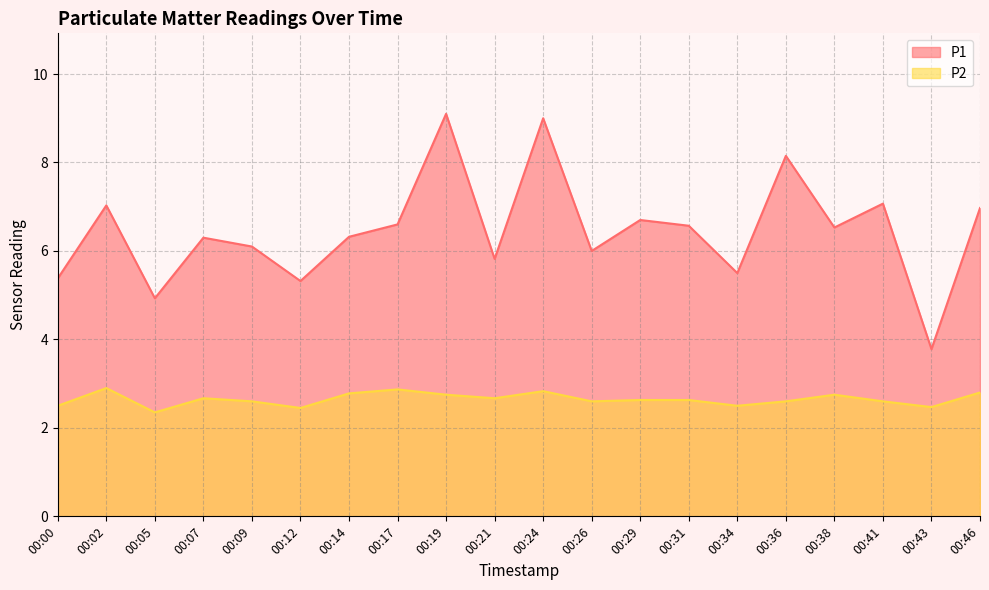

What is the total value across all series at 00:26?

8.6